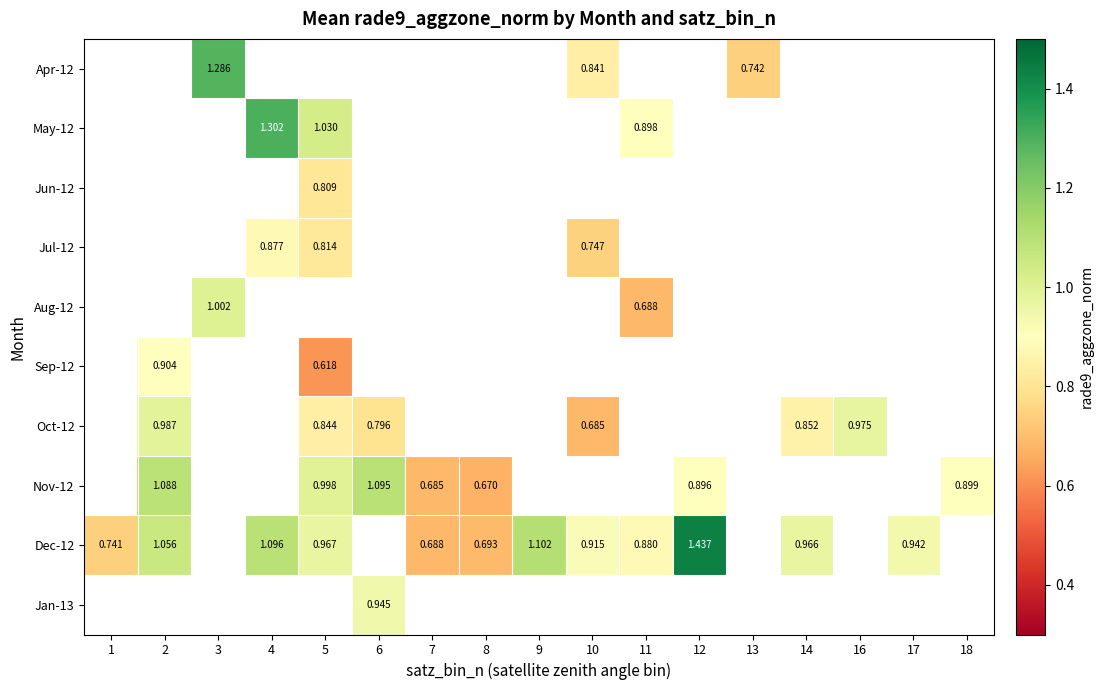

At which label is row_8 closest to 1?

5